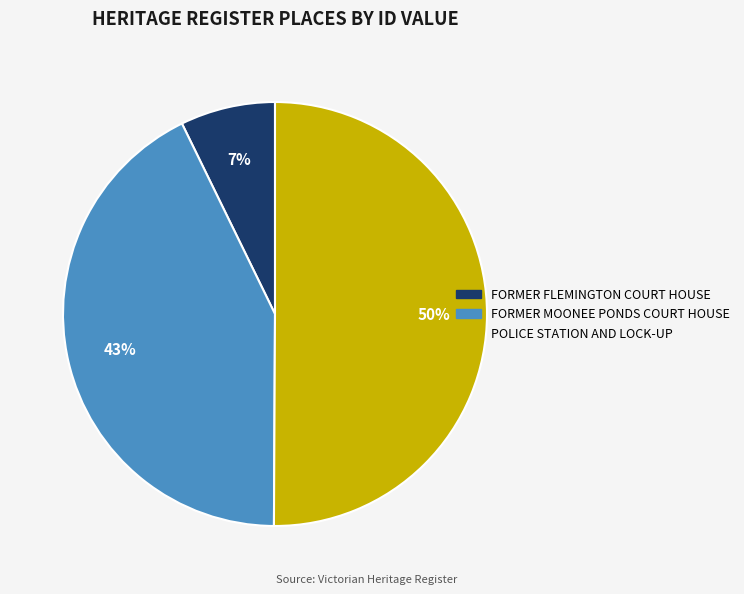

What is the majority slice?

POLICE STATION AND LOCK-UP